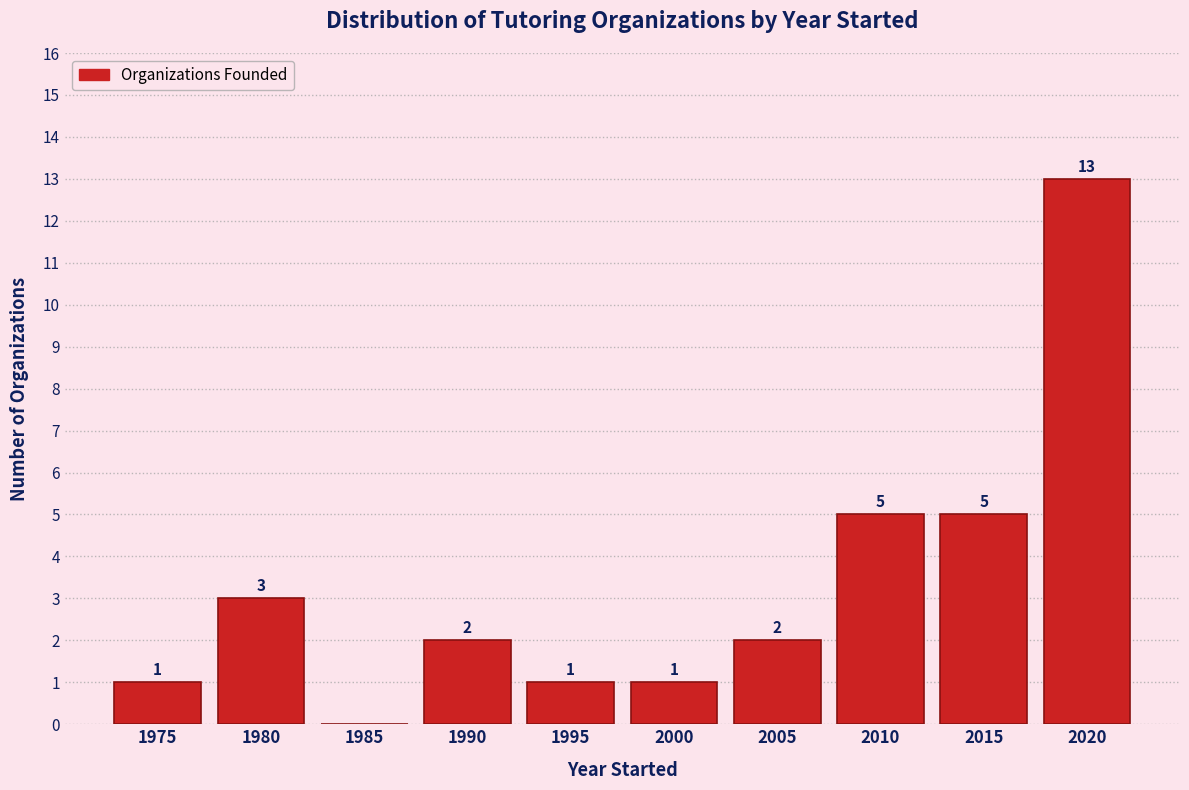

Reading left to right, transcribe all the data shown in this chart.

1975=1	1980=3	1985=0	1990=2	1995=1	2000=1	2005=2	2010=5	2015=5	2020=13